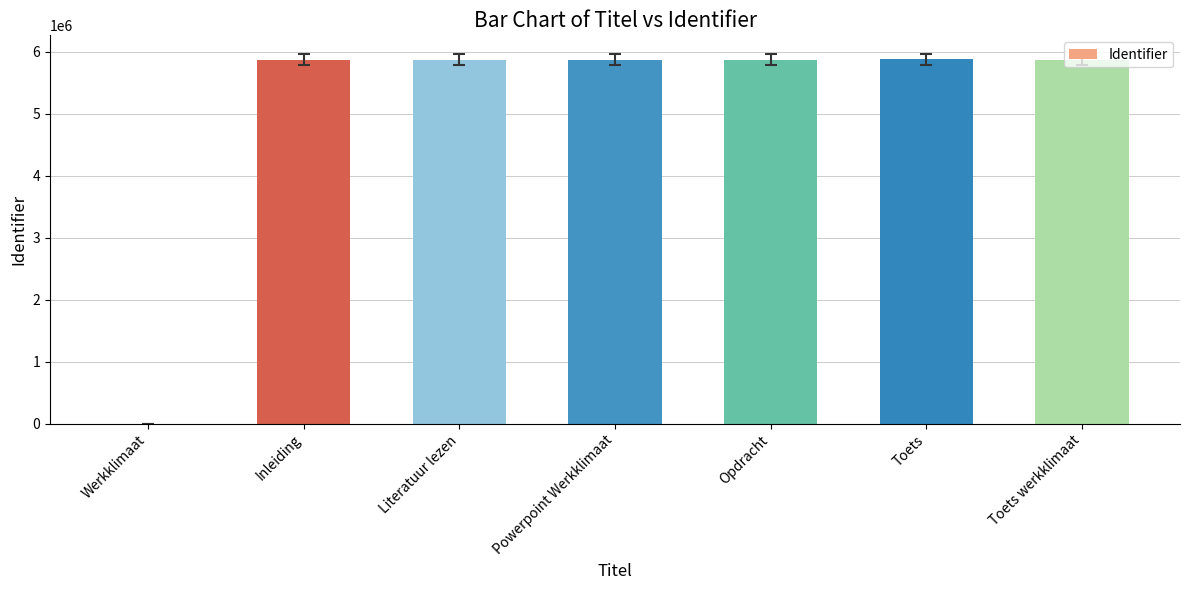

The value at Toets werkklimaat is 7779987. True or false?

False